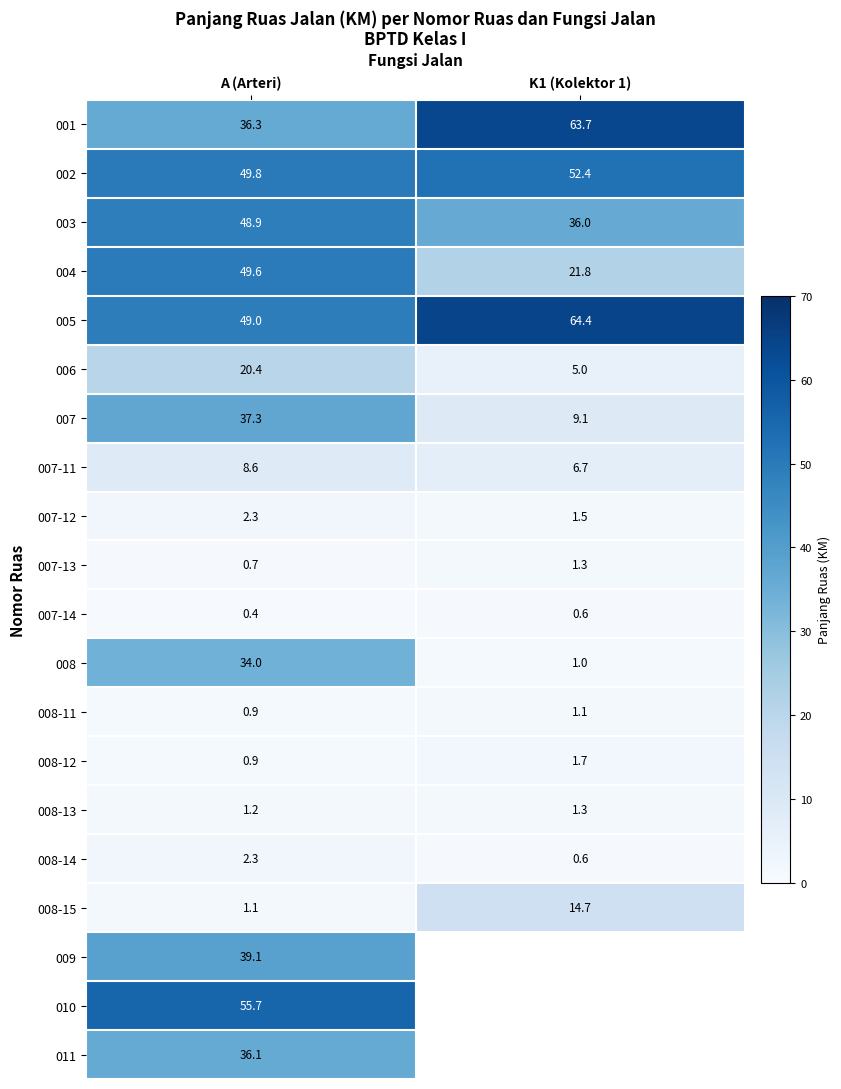

What is the difference between the 004 values at A (Arteri) and K1 (Kolektor 1)?

27.8